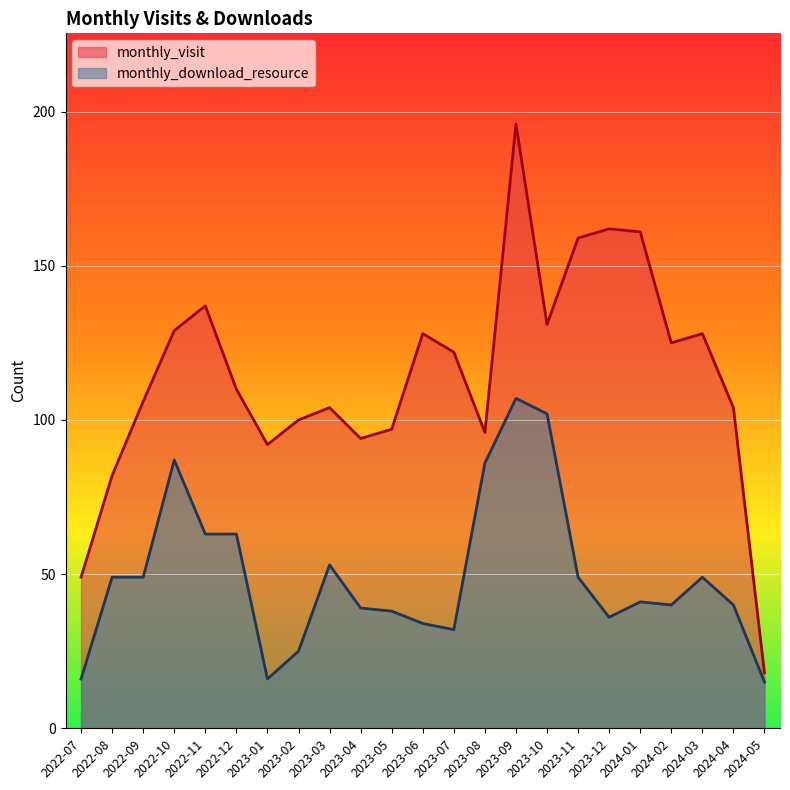

What position from the right is 2023-10?

8